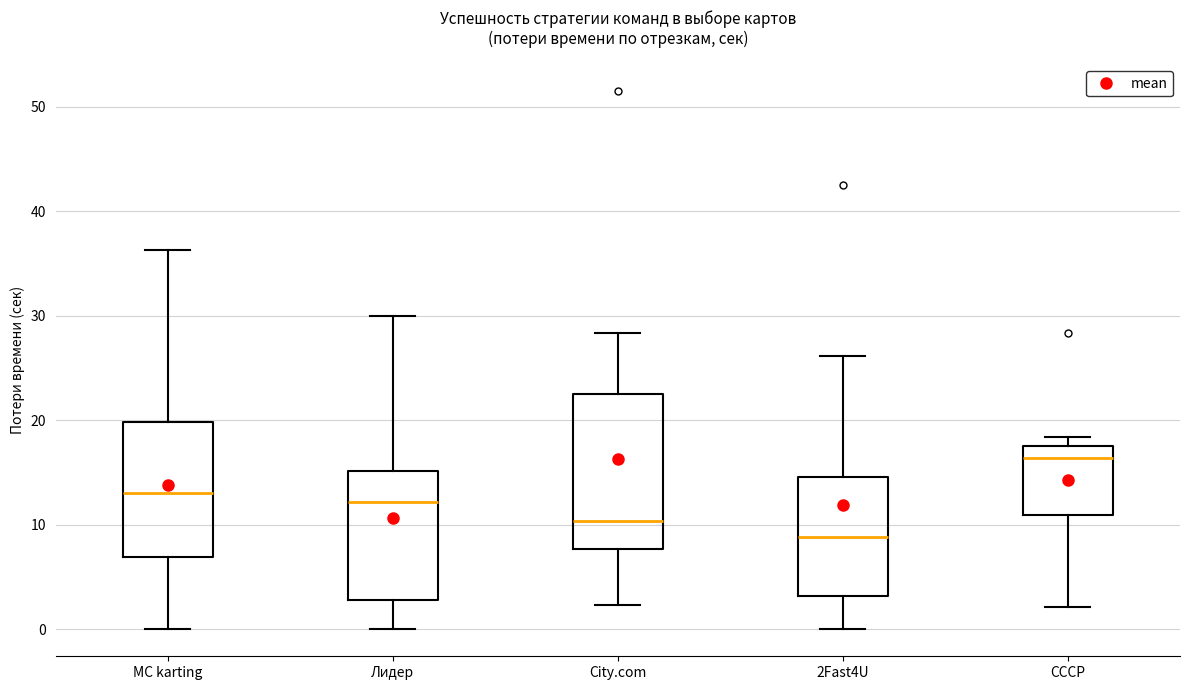

Where does the lower whisker of the box for City.com end on the y-axis? The values are not printed on the chart, so give them approximately, as read against the axis.

2